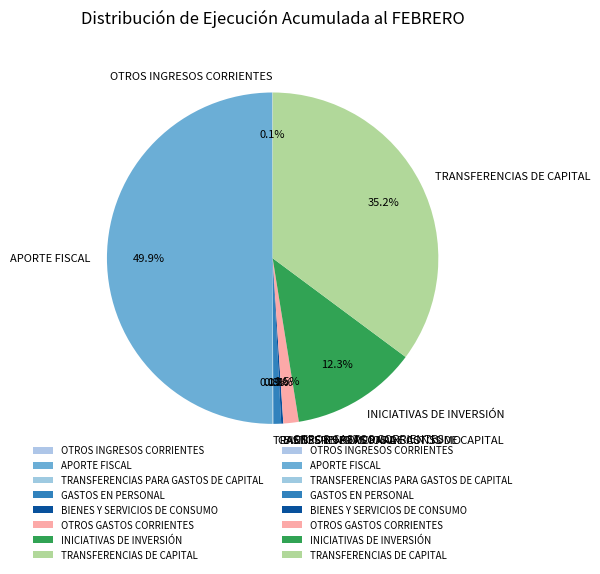

Which has a higher value, OTROS GASTOS CORRIENTES or APORTE FISCAL?

APORTE FISCAL